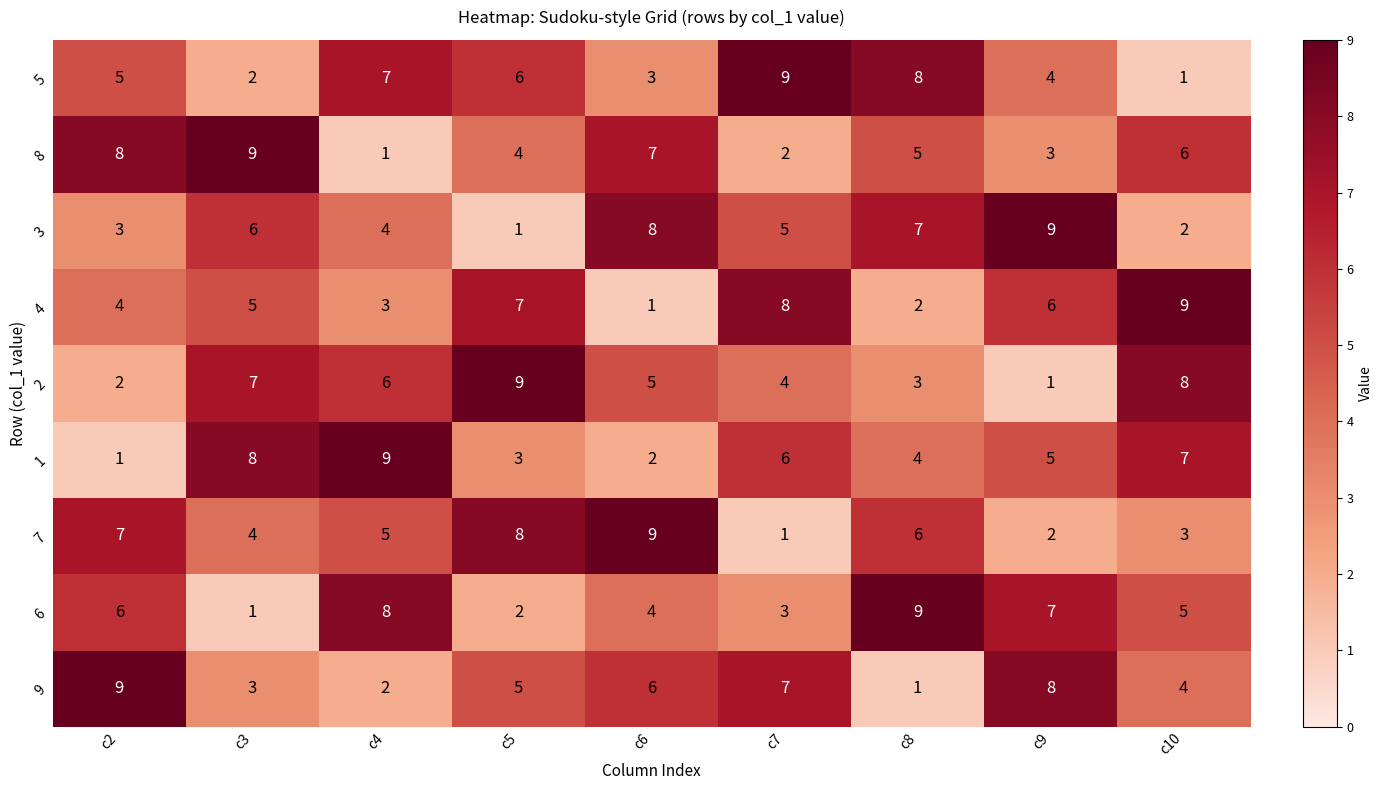

What is the greatest value displayed?

9